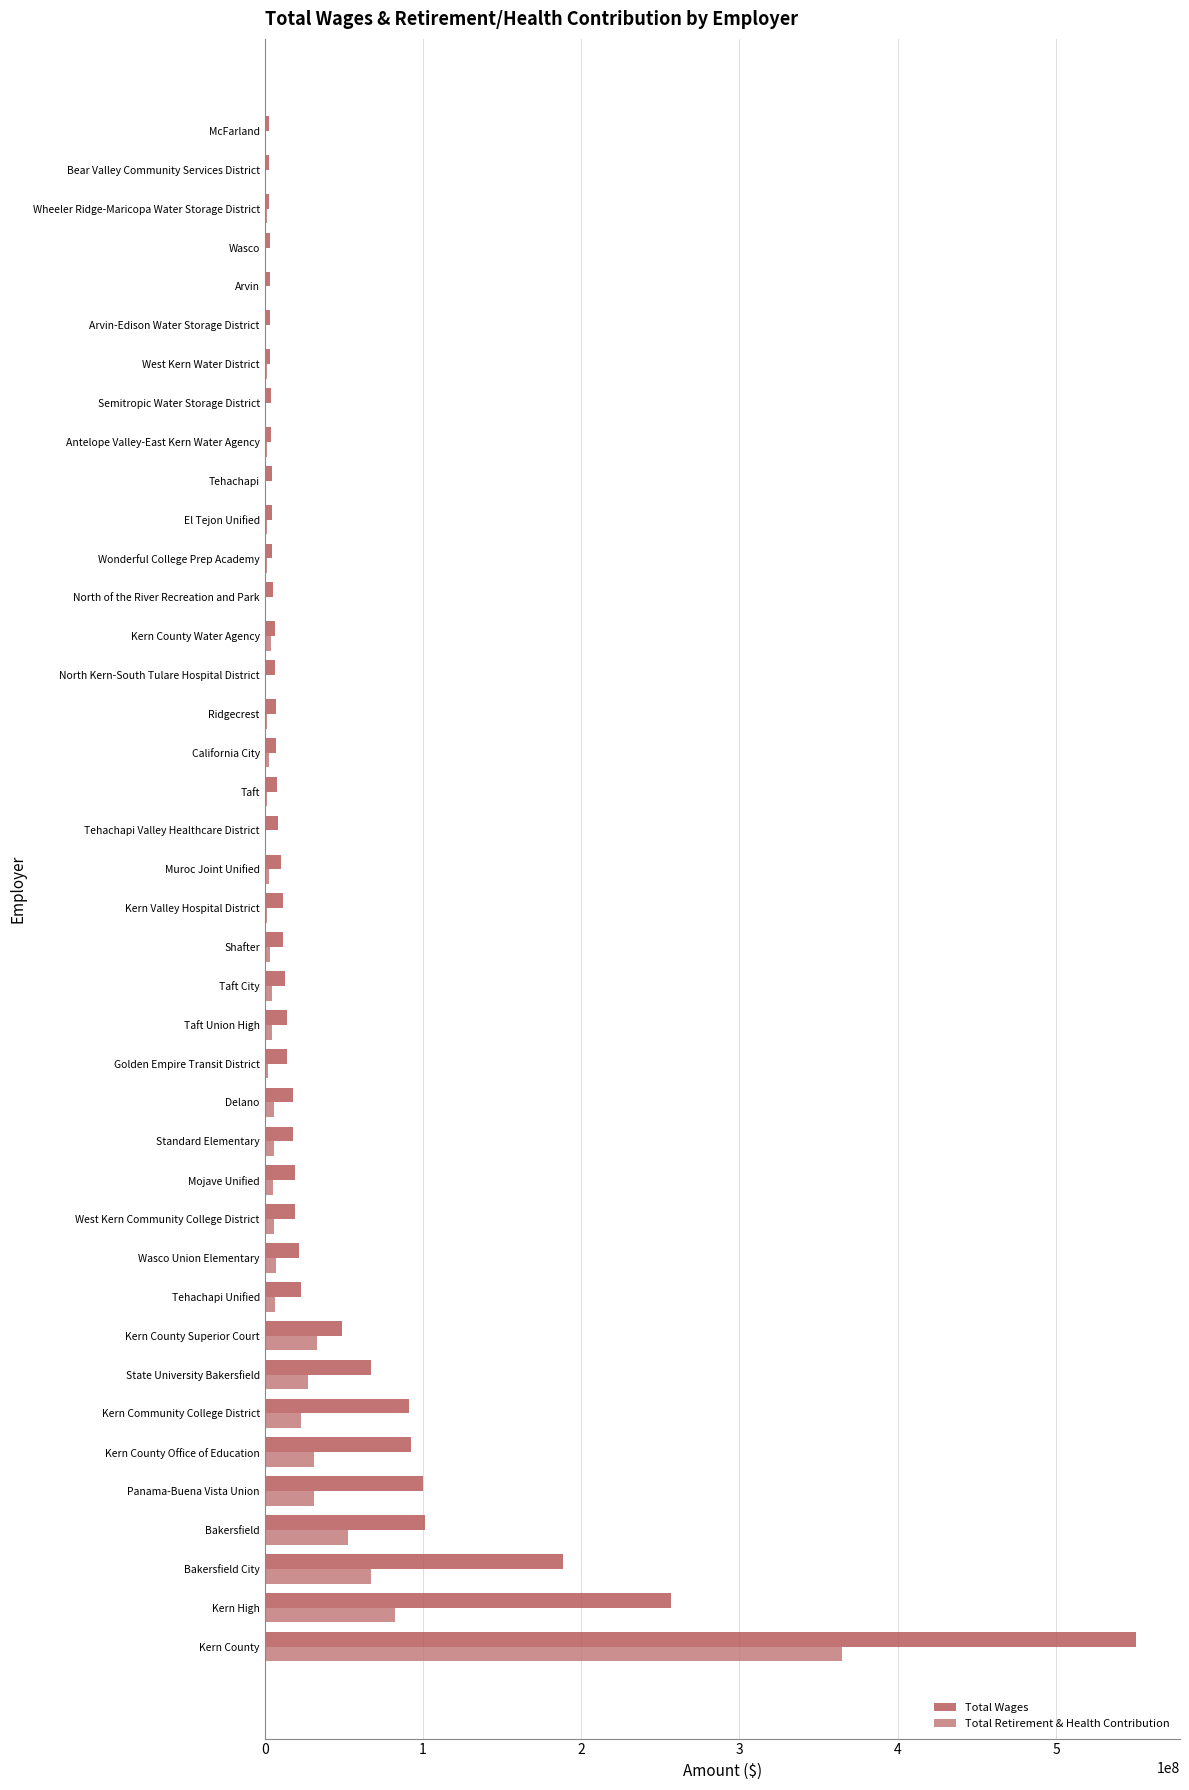

At which label is Total Retirement & Health Contribution closest to 182688752?

Kern High